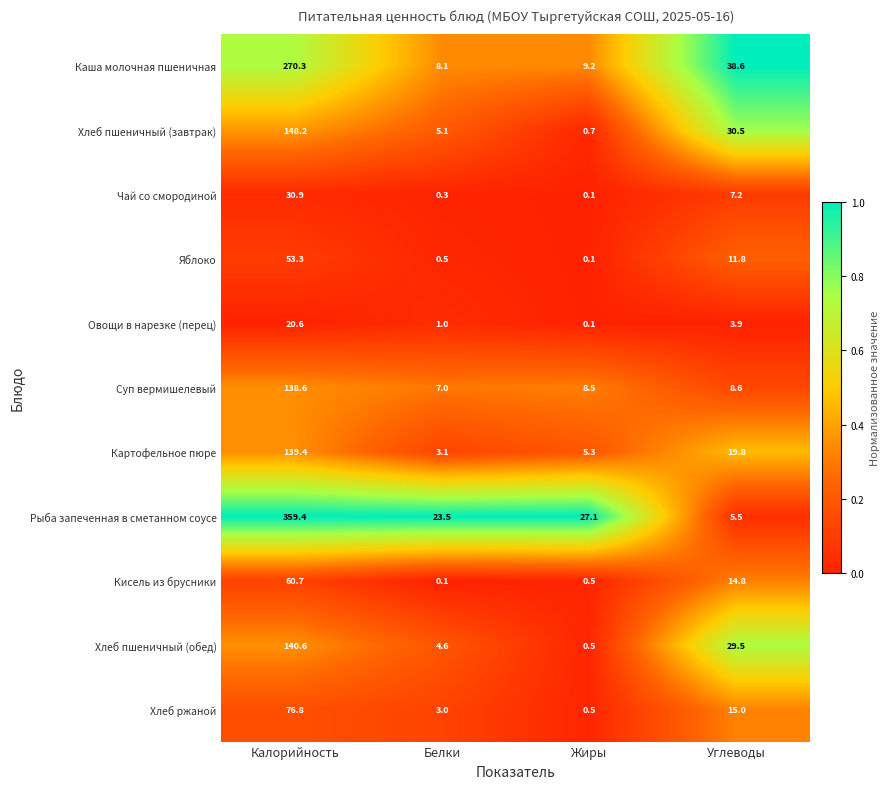

Which series has the largest total across all categories?

Рыба запеченная в сметанном соусе